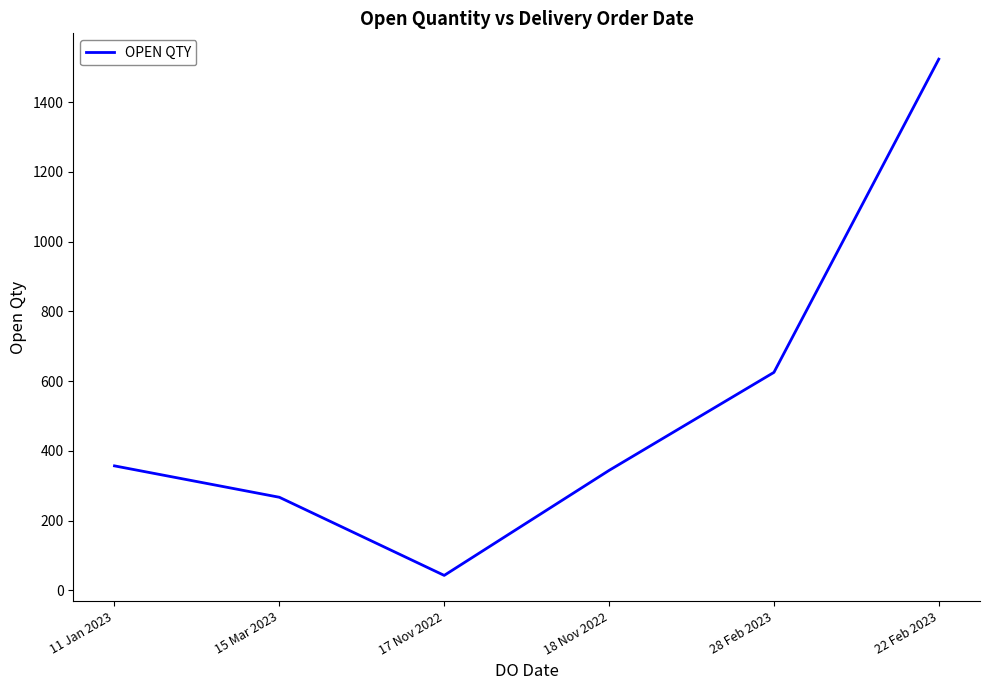

Reading left to right, transcribe all the data shown in this chart.

357	267	43	344	625	1523